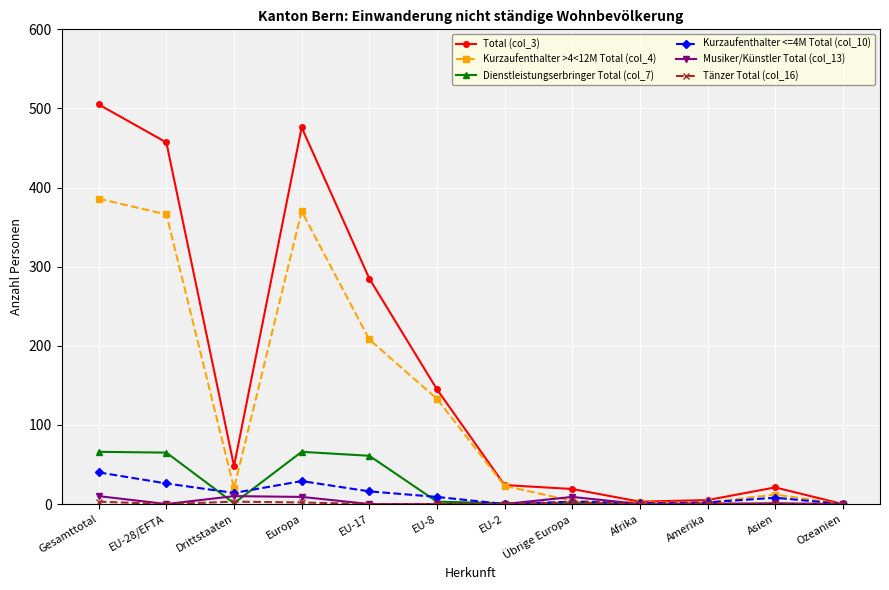

Which series has the widest spread of values?

Total (col_3)